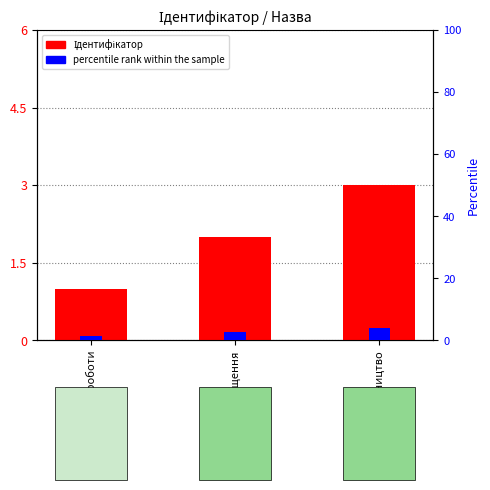

What is the value of the 2nd bar from the left?

2